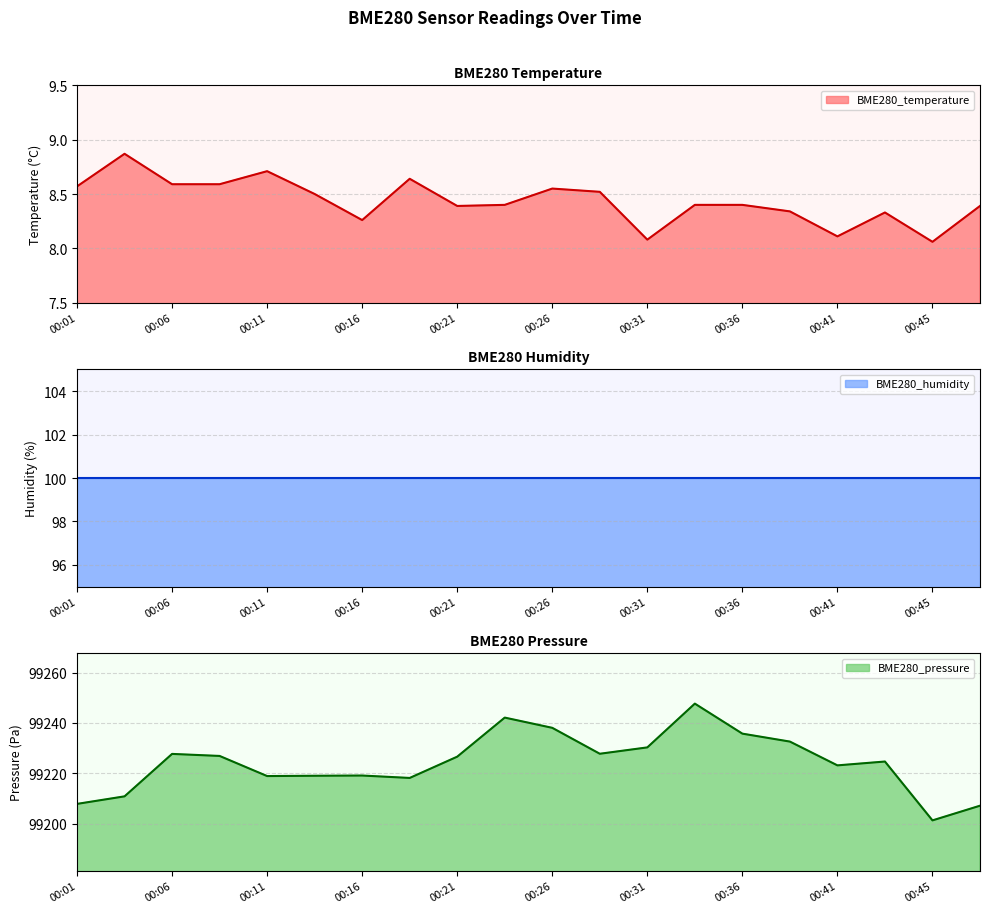

At which category does BME280_pressure reach its first local valley?

00:11